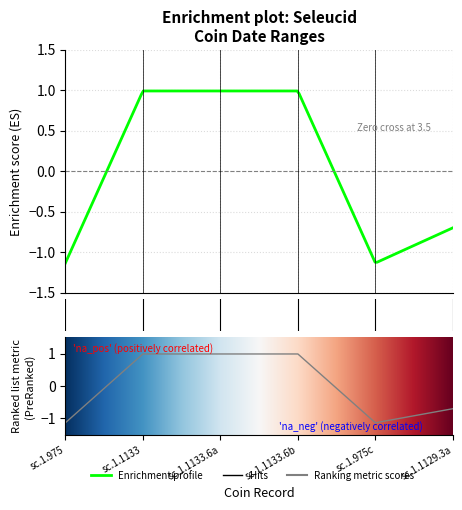

What is the label of the 4th point from the left?

sc.1.1133.6b